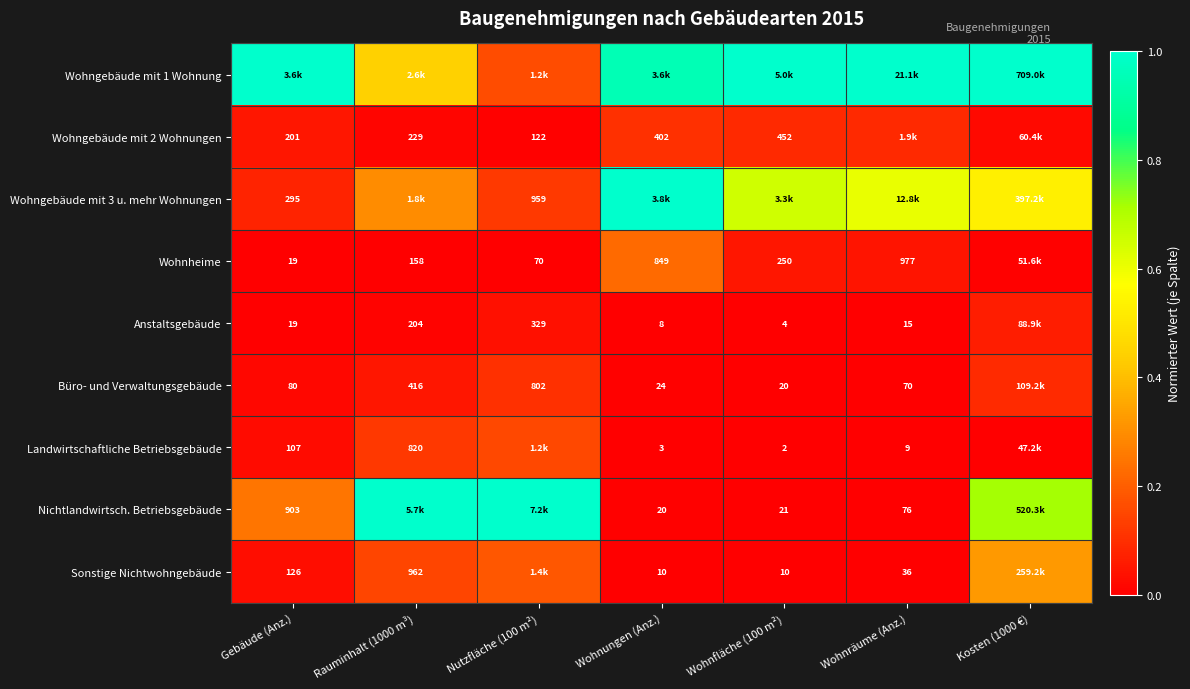

What is the total value across all series at Kosten (1000 €)?

2.7